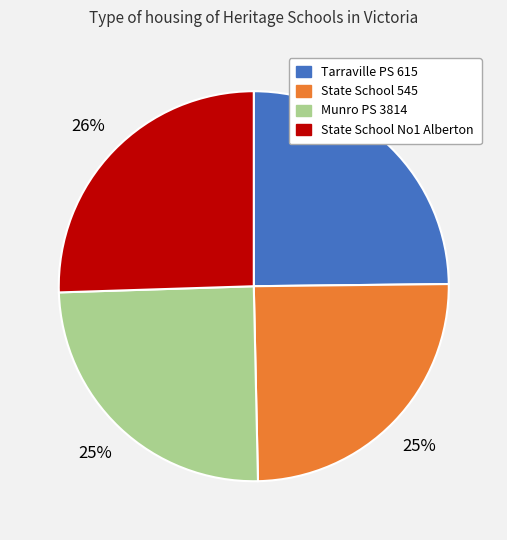

Is there a majority slice in this chart?

No